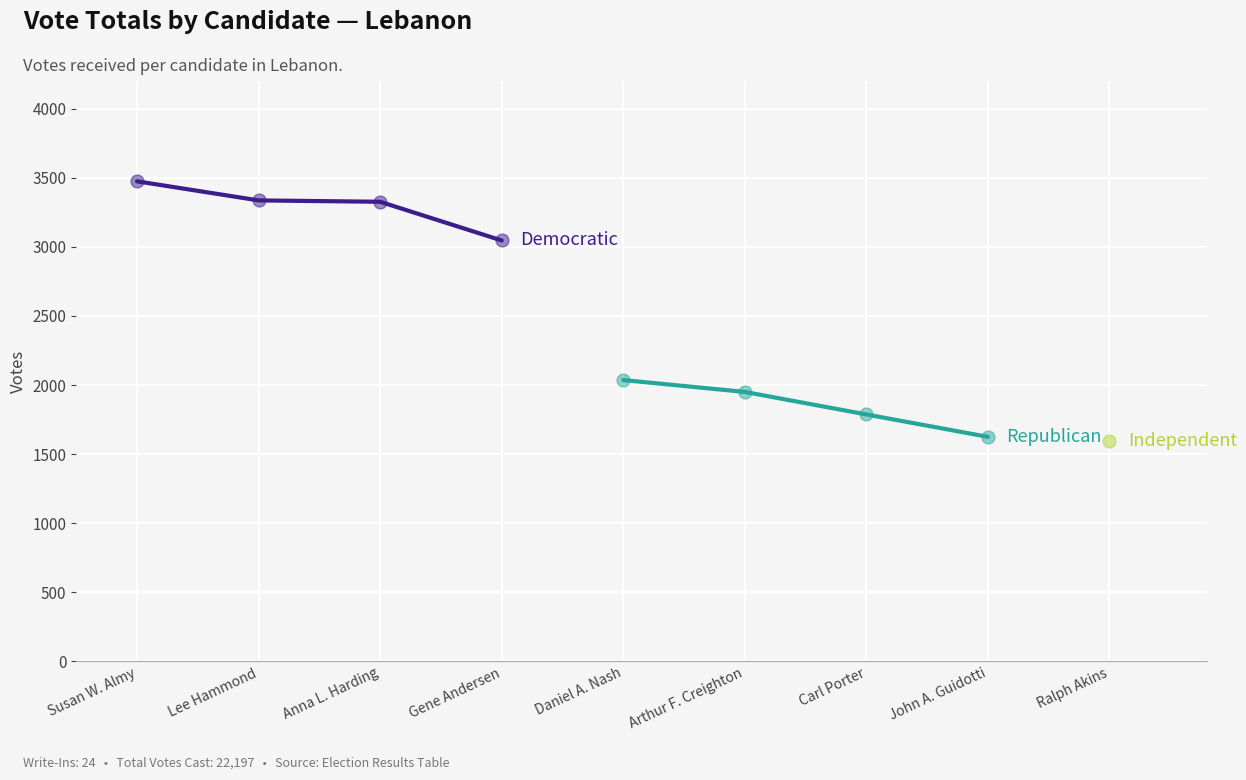

Which series has the largest total across all categories?

Democratic